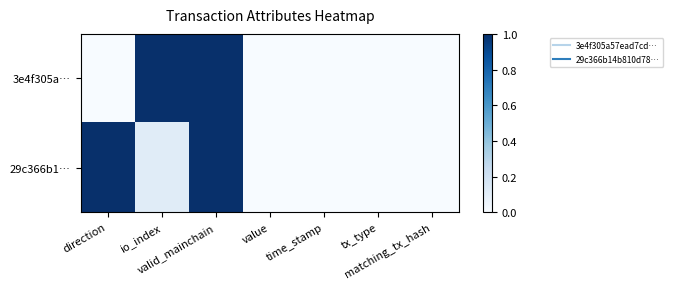

Between valid_mainchain and direction, which is larger?

valid_mainchain